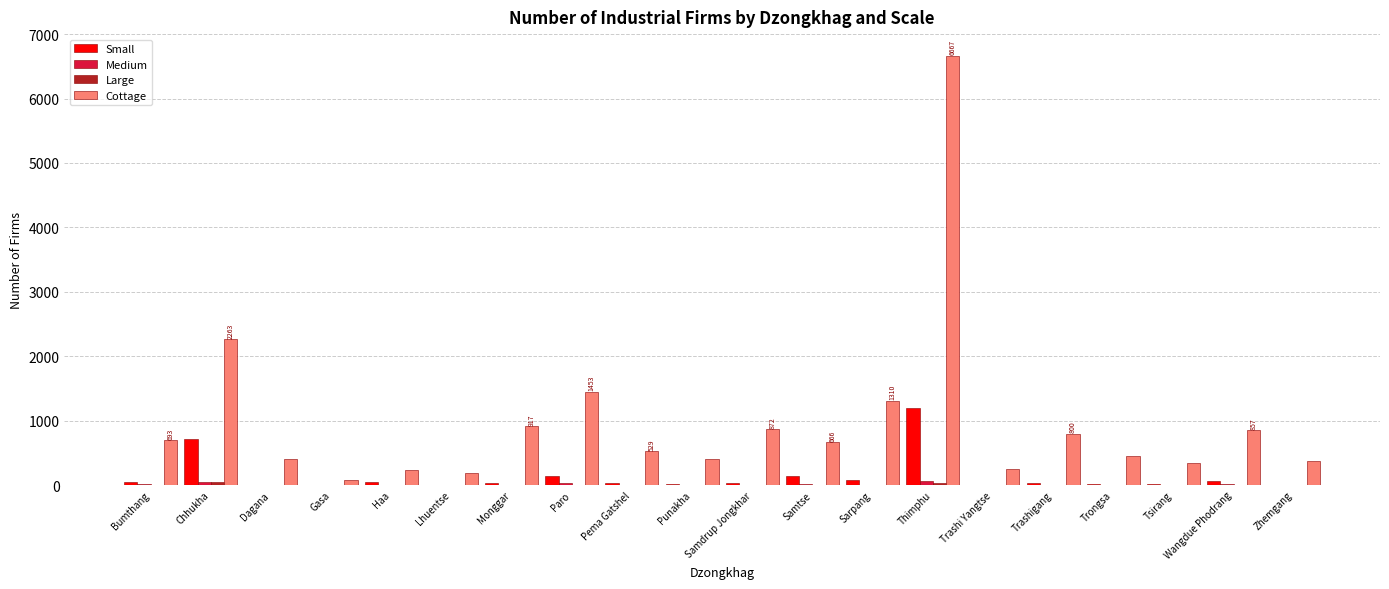

What is the greatest value displayed?

6667